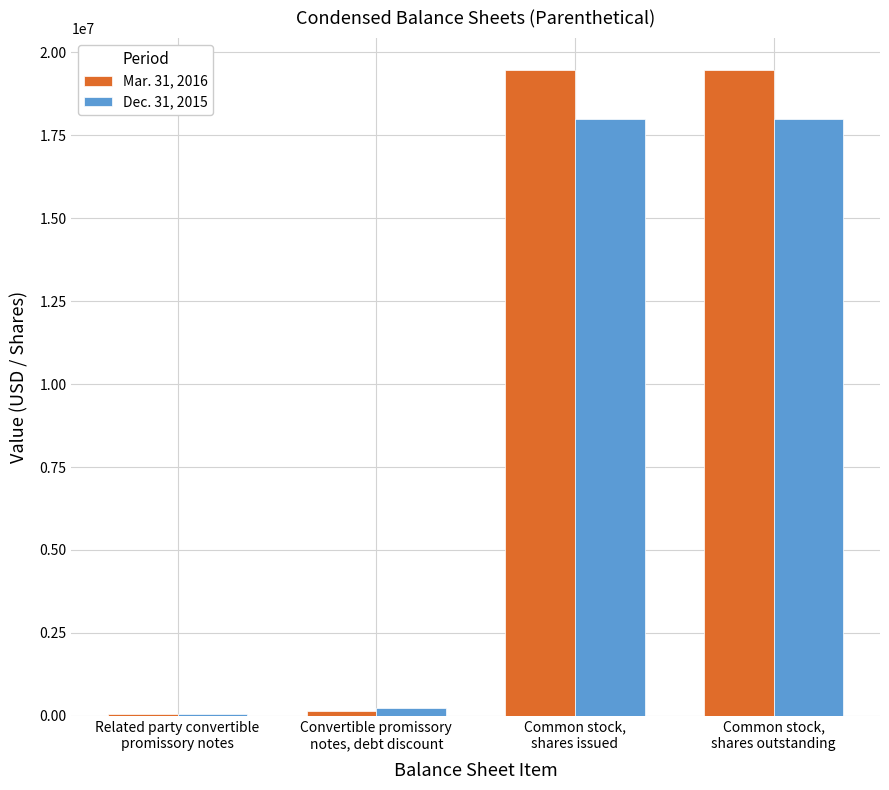

What is the sum of the Mar. 31, 2016 values at Common stock,
shares issued and Convertible promissory
notes, debt discount?

19614592